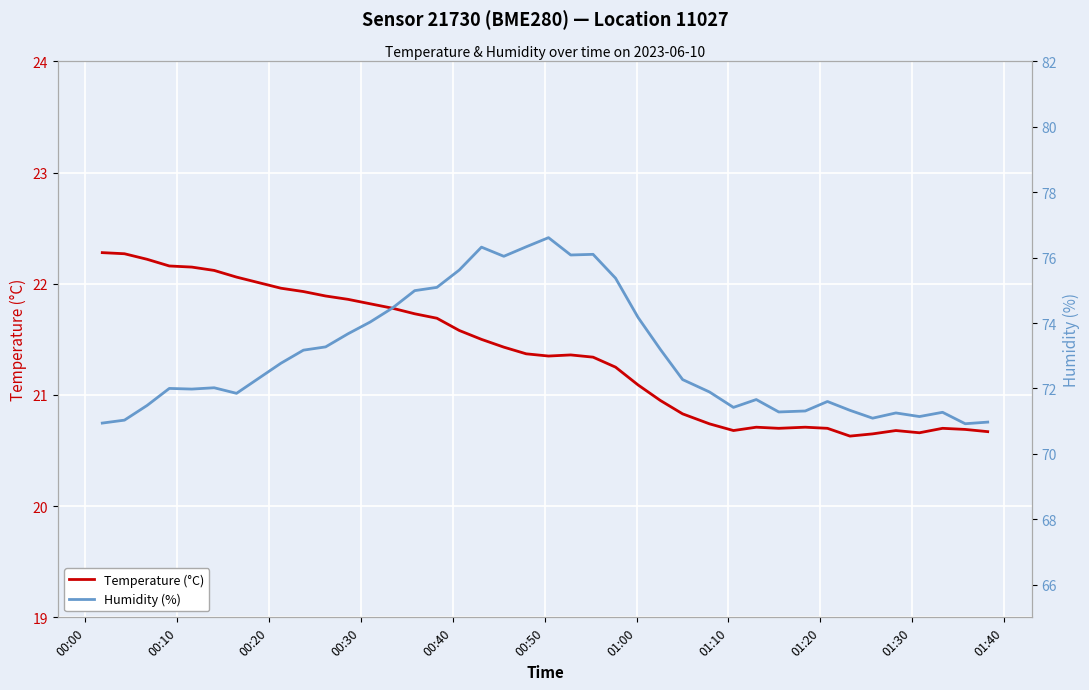

Does the chart display data point markers on the line(s)?

No